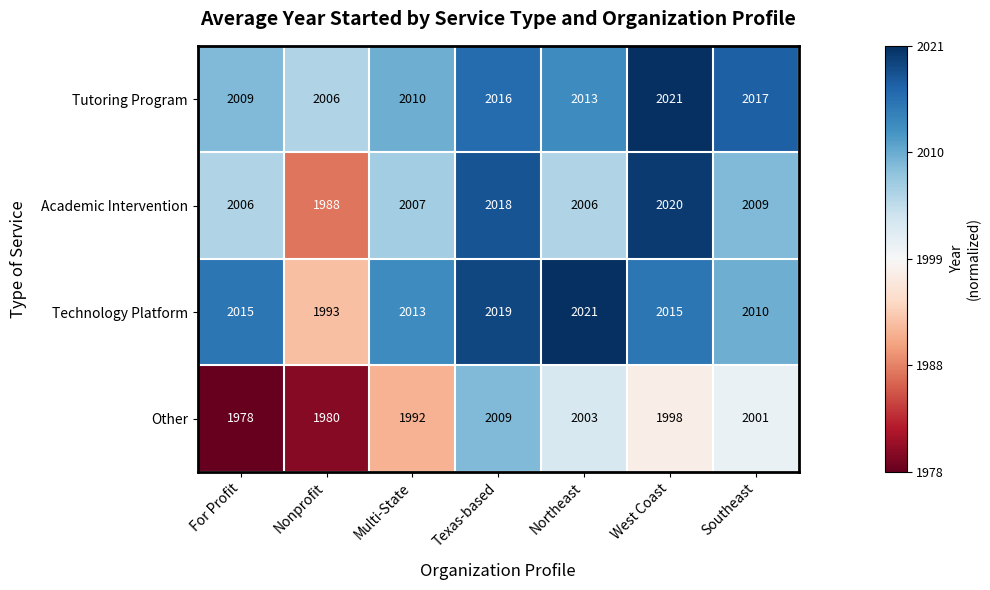

At For Profit, list the series in order from largest to smallest.

Technology Platform, Tutoring Program, Academic Intervention, Other